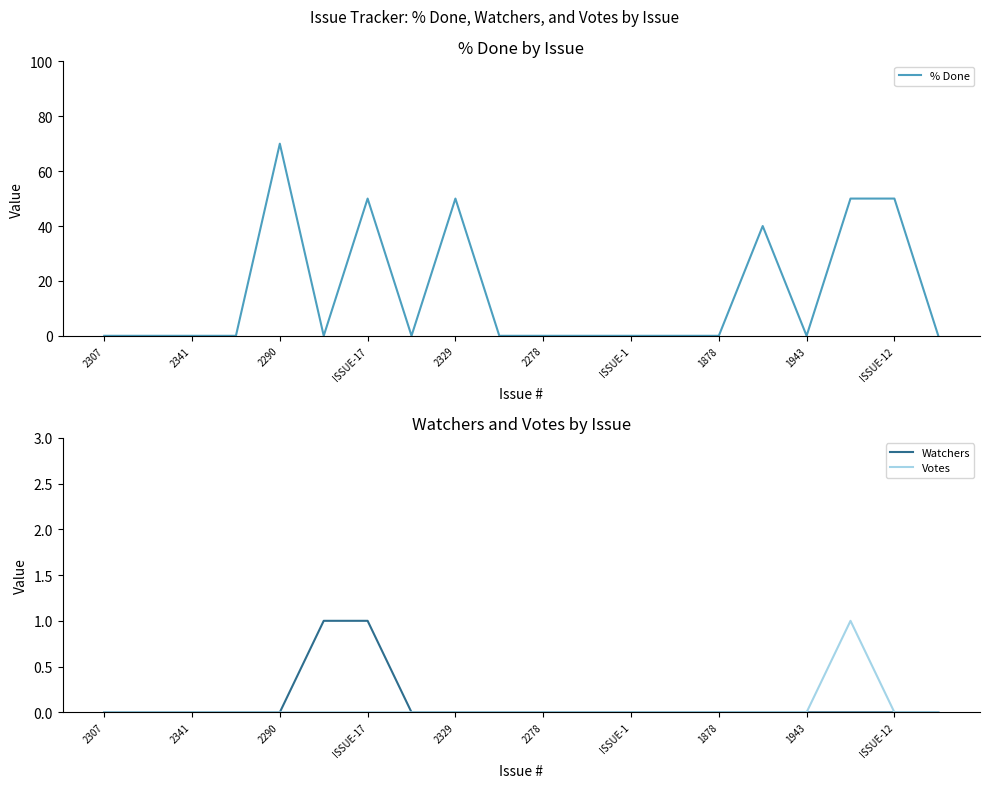

True or false: % Done has a value of -31 at 2278.

False